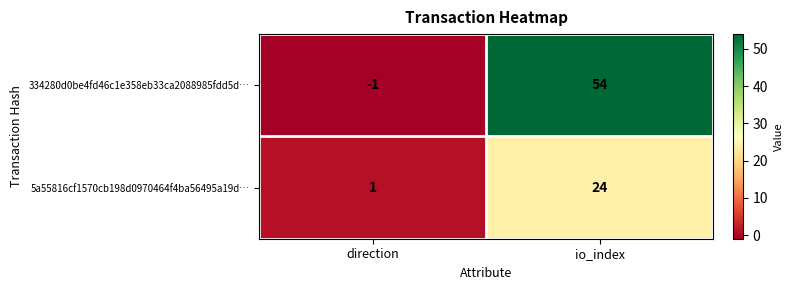

What is the maximum value shown in the chart?

54